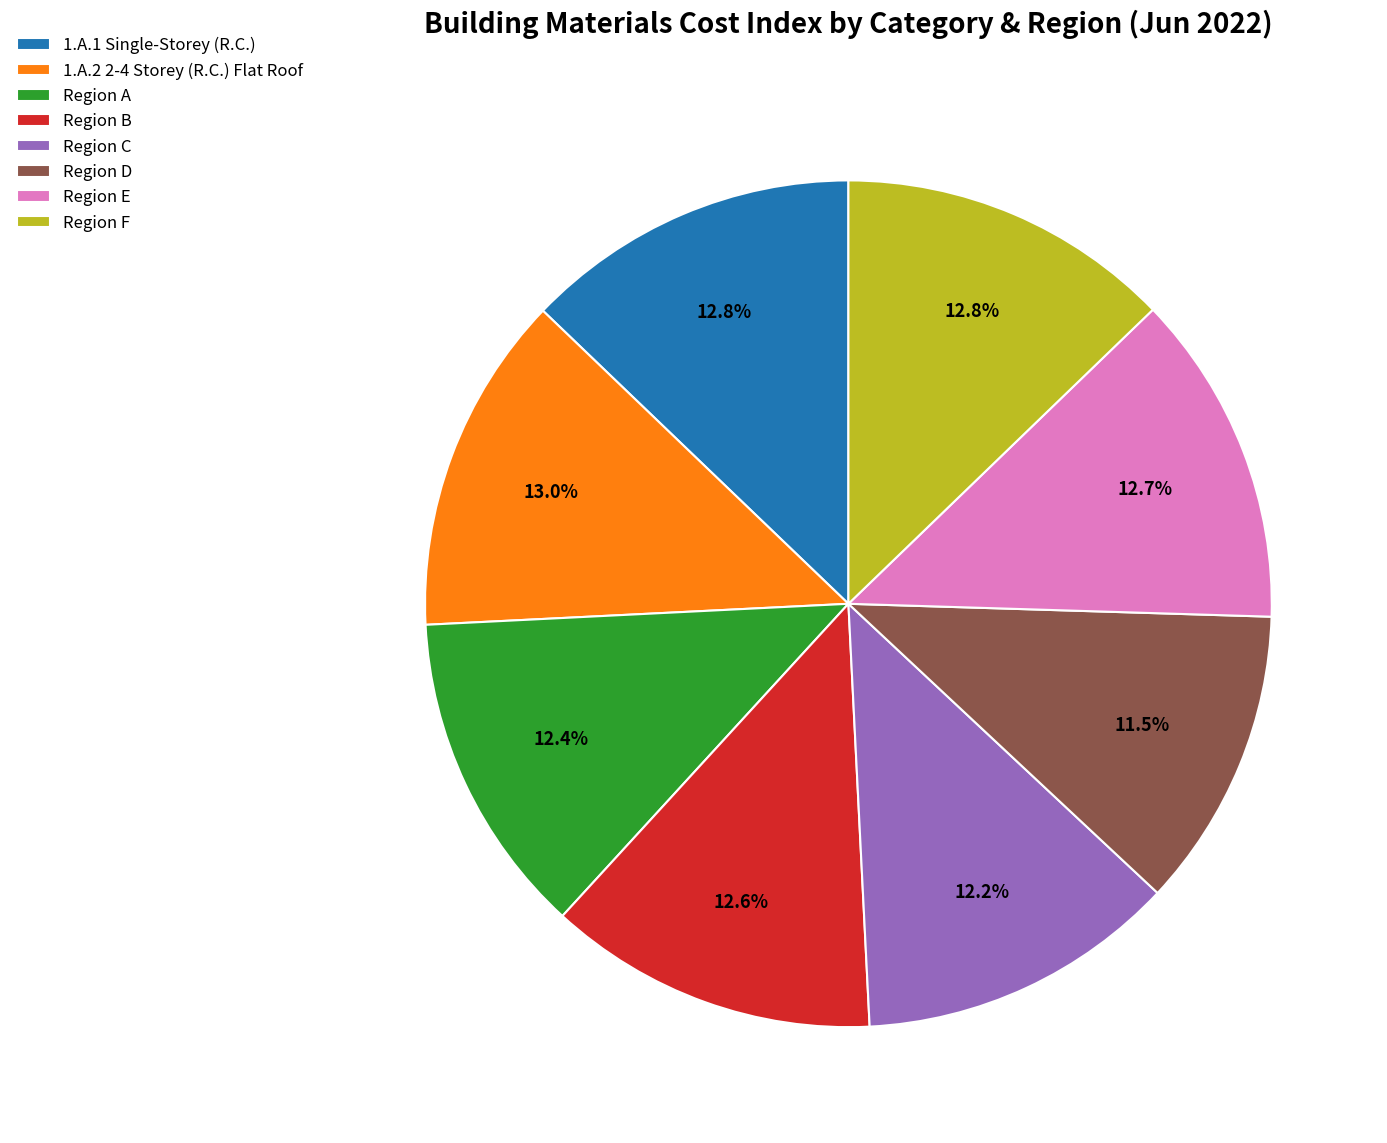

What is the ratio of the value at Region B to the value at Region A?

1.0